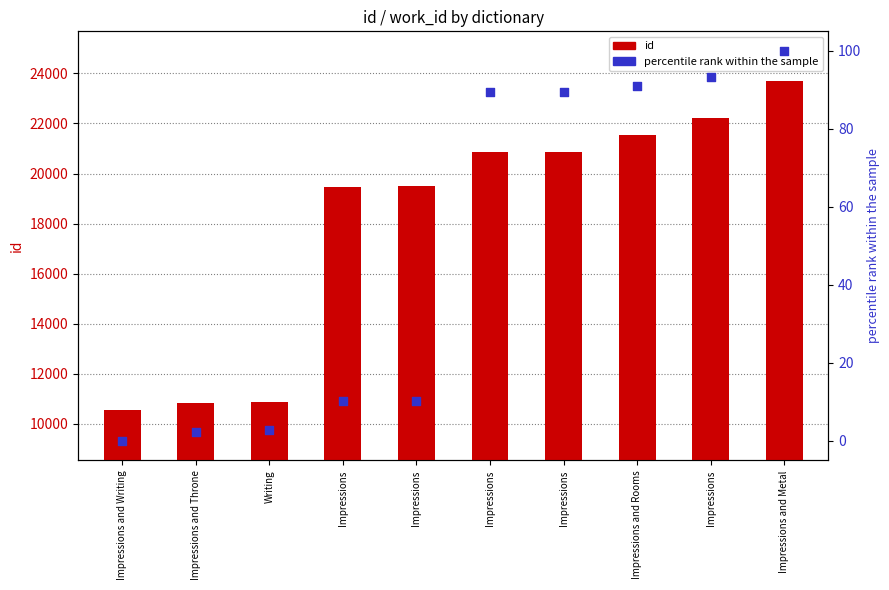

What is the total value across all series at Impressions?

19476.2